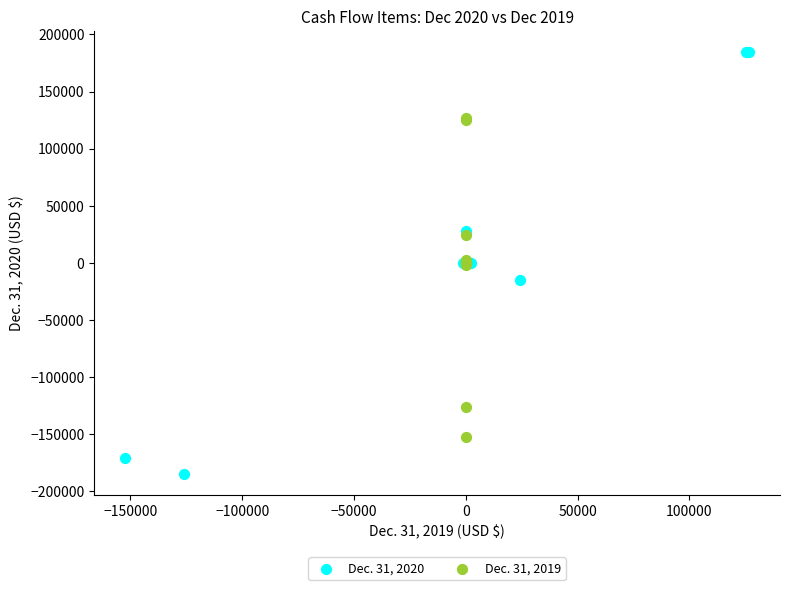

Which series reaches the maximum Y coordinate?

Dec. 31, 2020